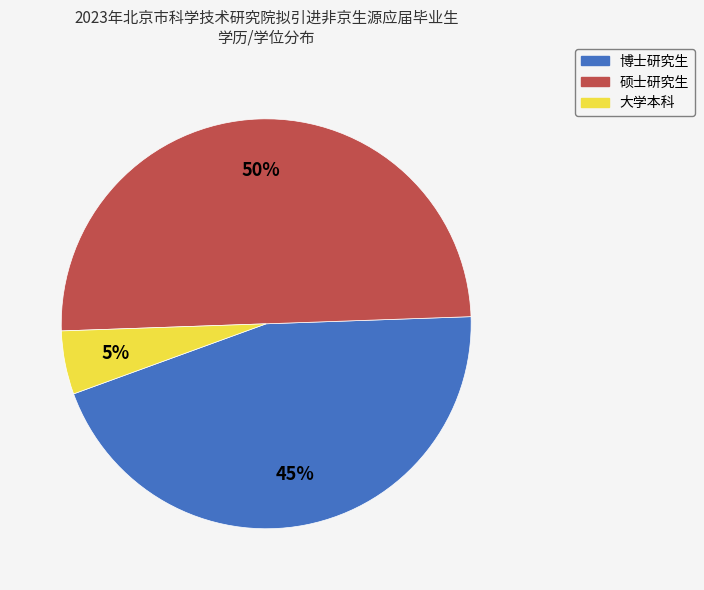

Which category has the biggest portion of the pie?

硕士研究生